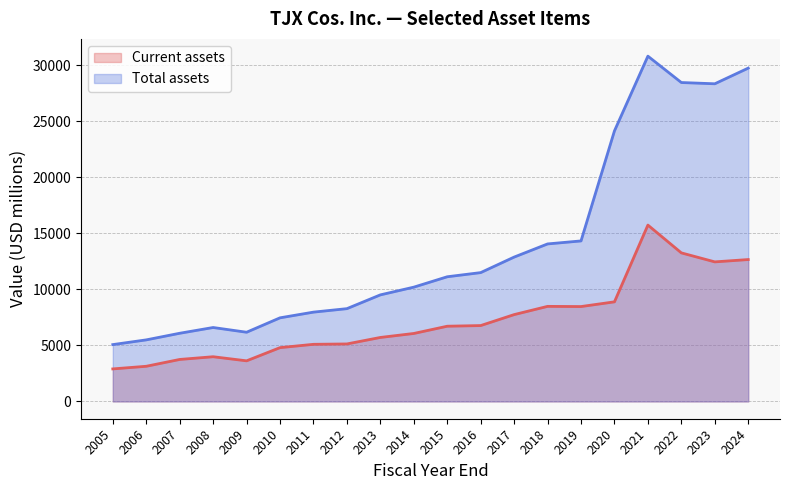

At how many categories does at least one series exceed 28539?

2